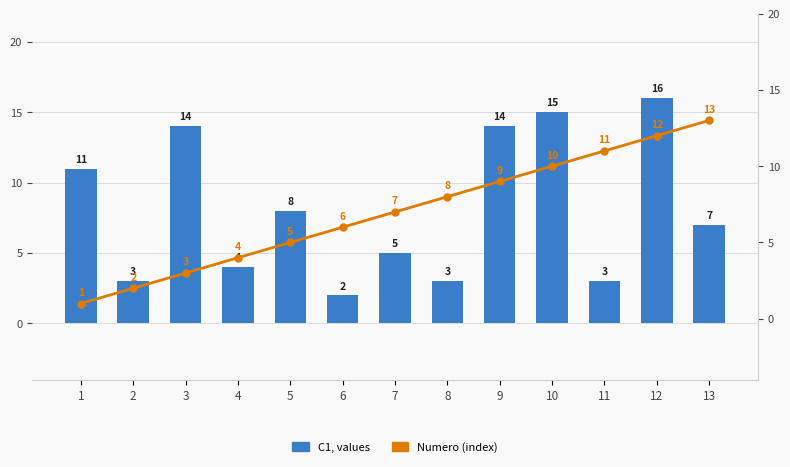

What is the sum of the C1, values values at 3 and 4?

18